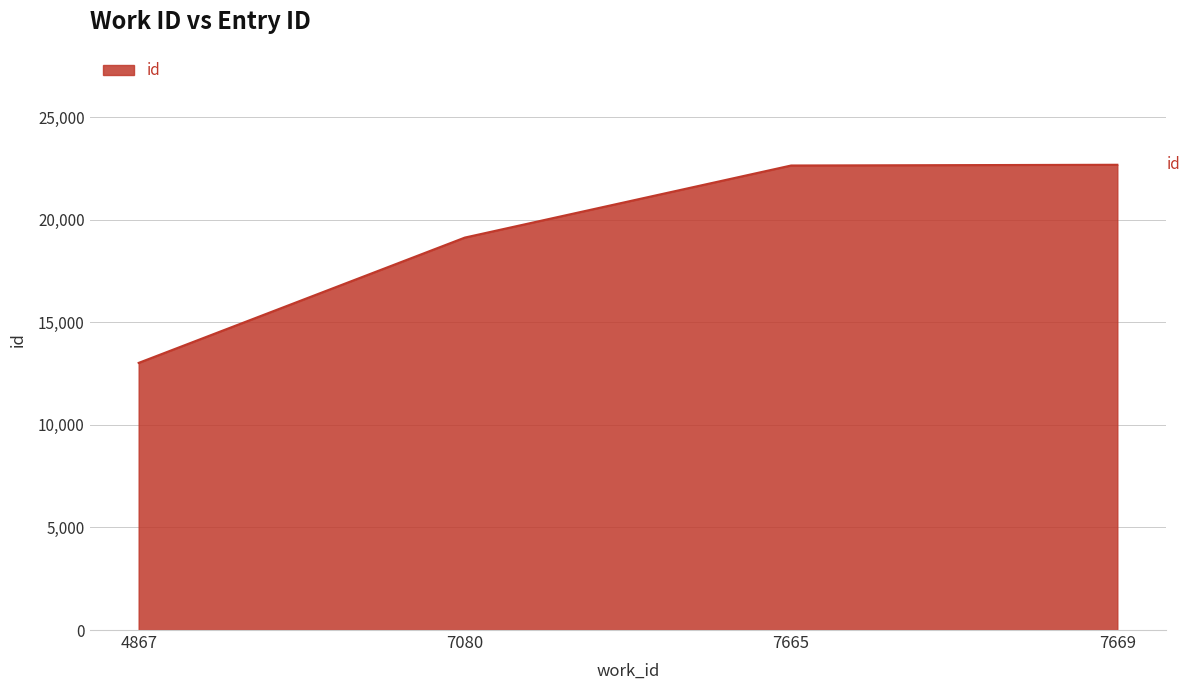

What is the difference between the values at 7665 and 7080?

3512